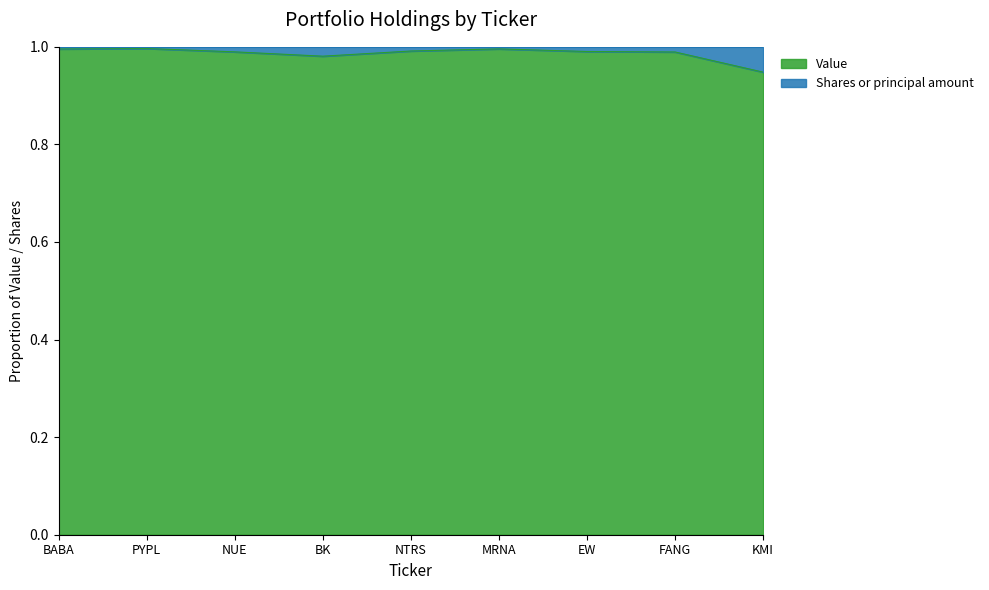

Is it true that the value at KMI is 0.9?

True